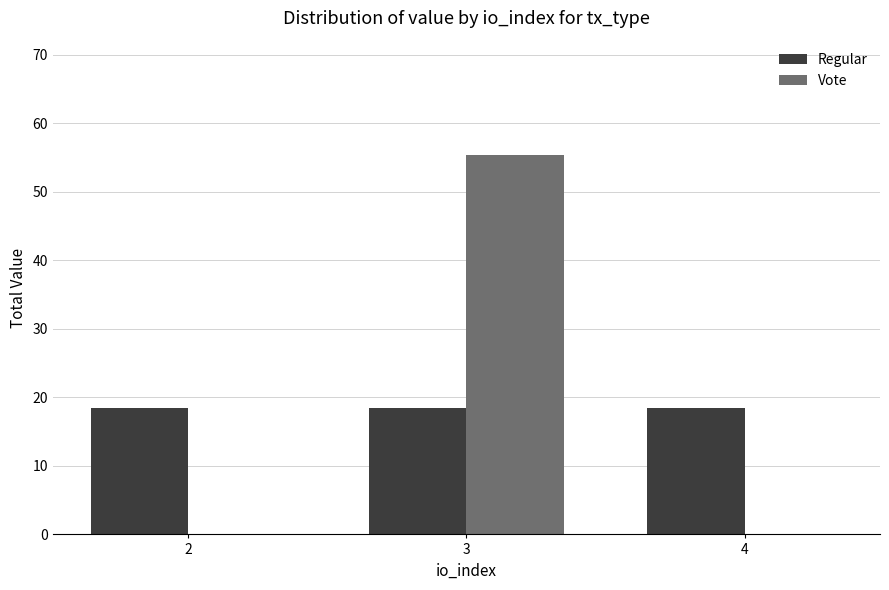

What is the sum of the Regular values at 2 and 3?

36.9